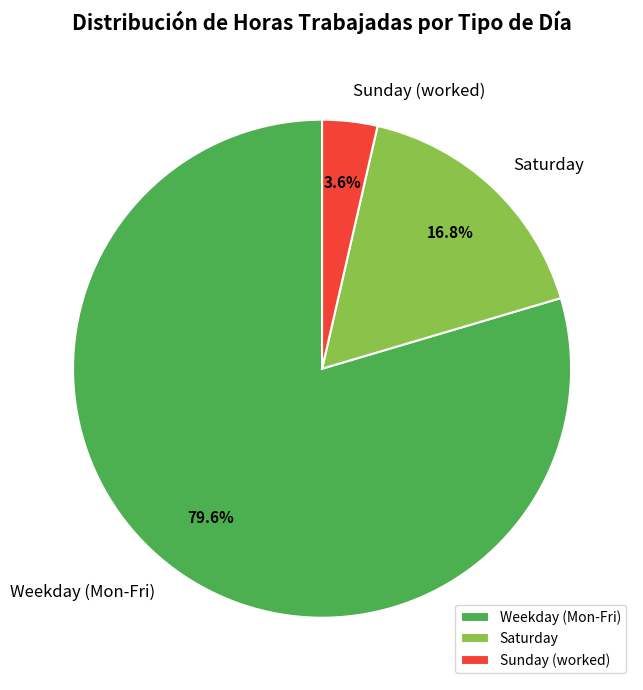

Is there any slice that represents more than half of the pie?

Yes